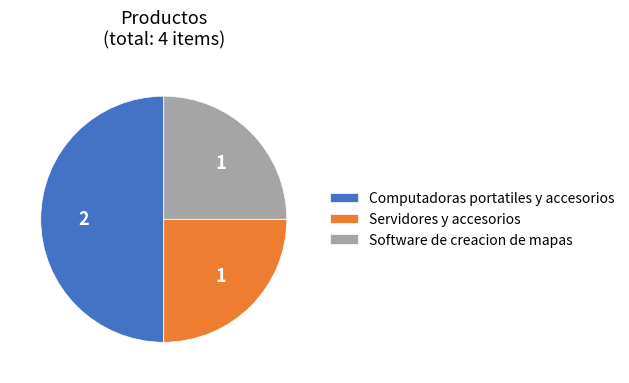

Combined, do Computadoras portatiles y accesorios and Software de creacion de mapas account for over 50%?

Yes